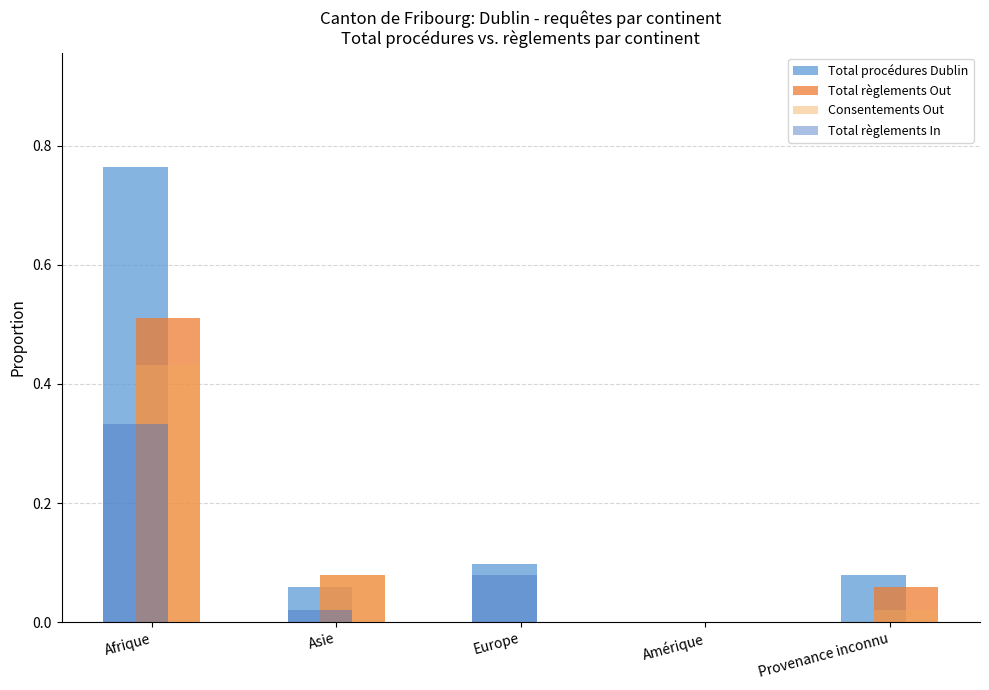

Is it true that Total règlements In equals 0.0 at Asie?

True